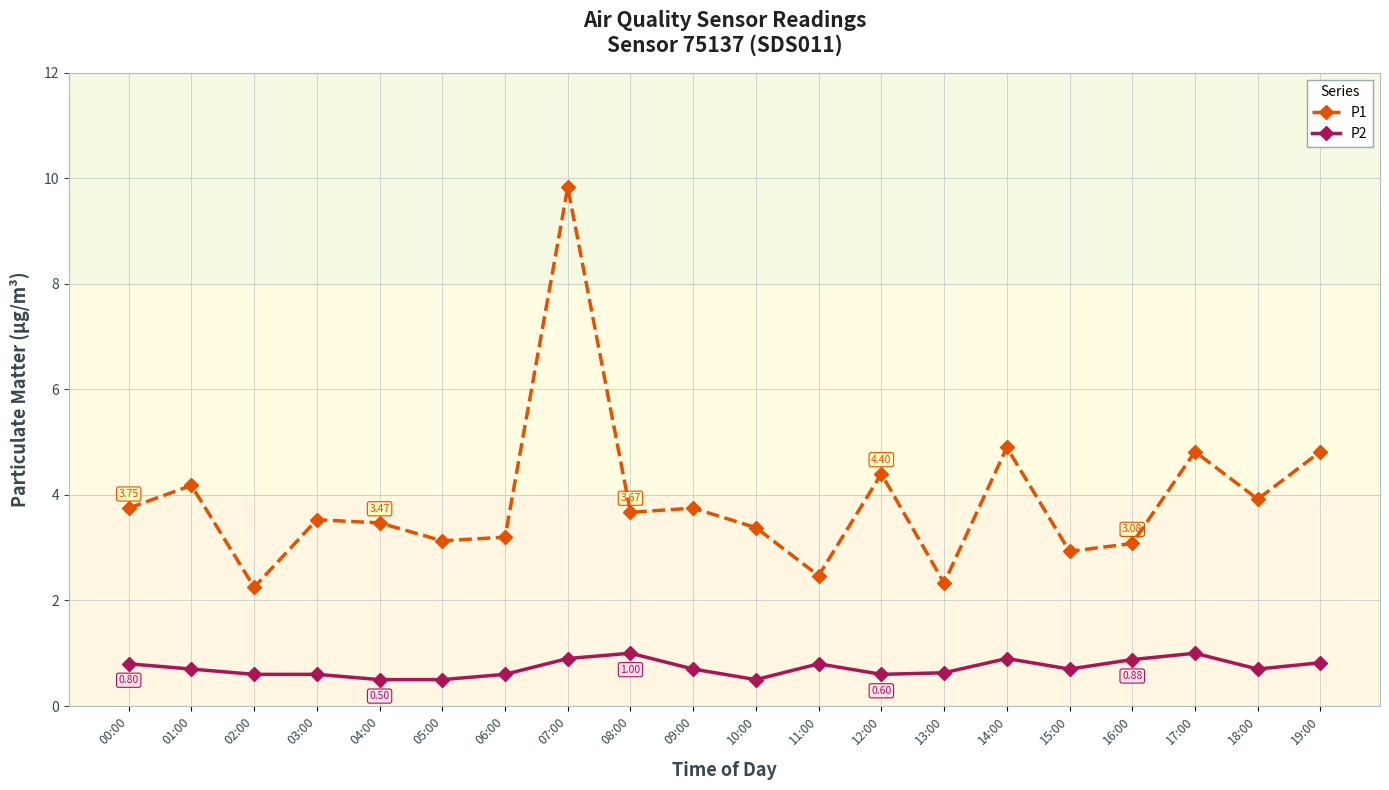

True or false: P1 and P2 intersect in this chart.

False